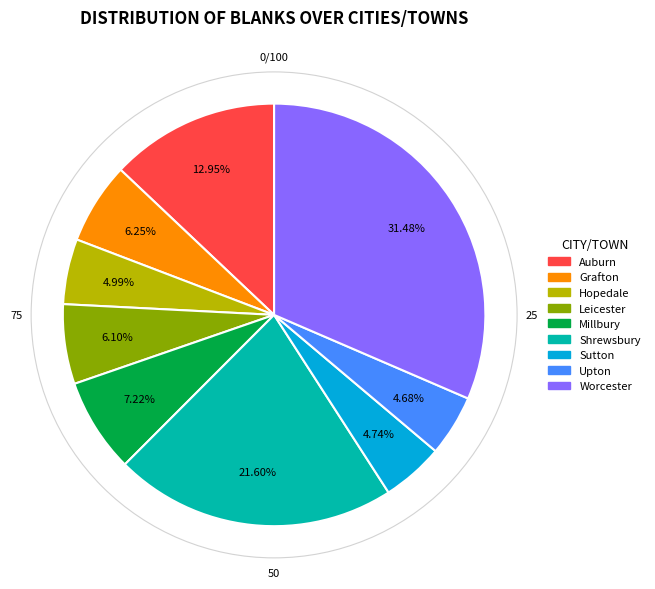

Combined, what portion of the pie is Millbury and Worcester?

38.7%